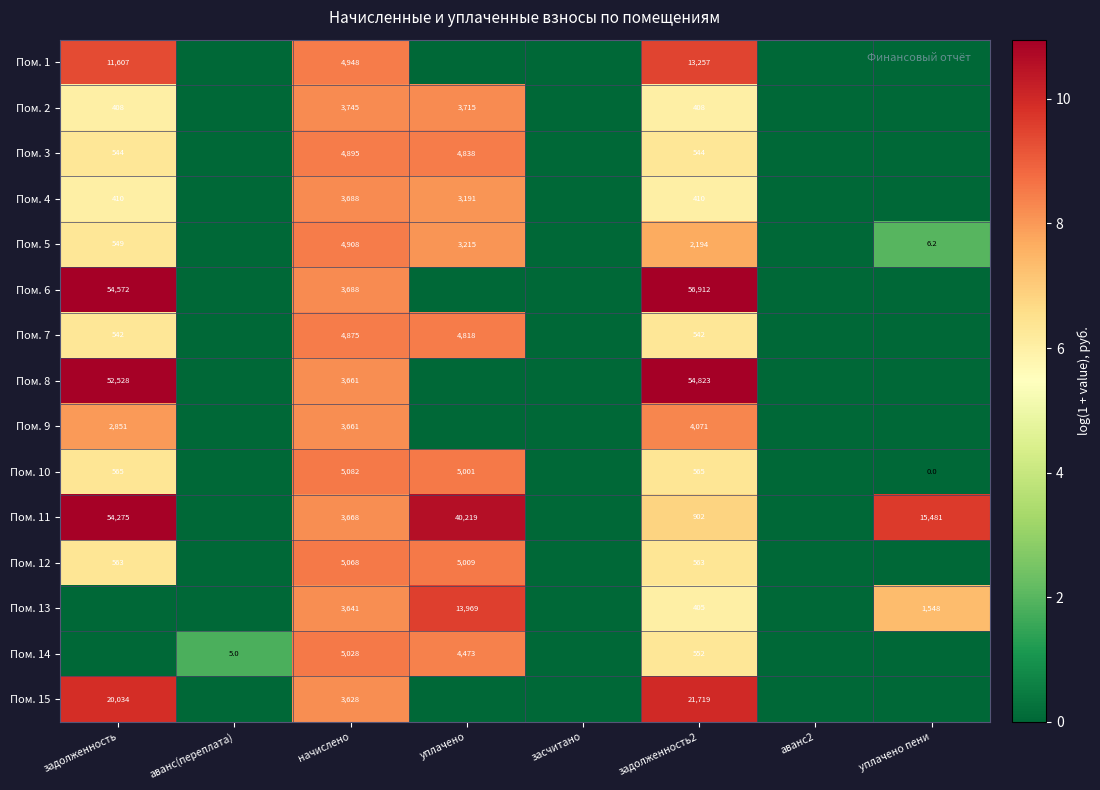

At задолженность2, list the series in order from smallest to largest.

Пом. 13, Пом. 2, Пом. 4, Пом. 7, Пом. 3, Пом. 14, Пом. 12, Пом. 10, Пом. 11, Пом. 5, Пом. 9, Пом. 1, Пом. 15, Пом. 8, Пом. 6